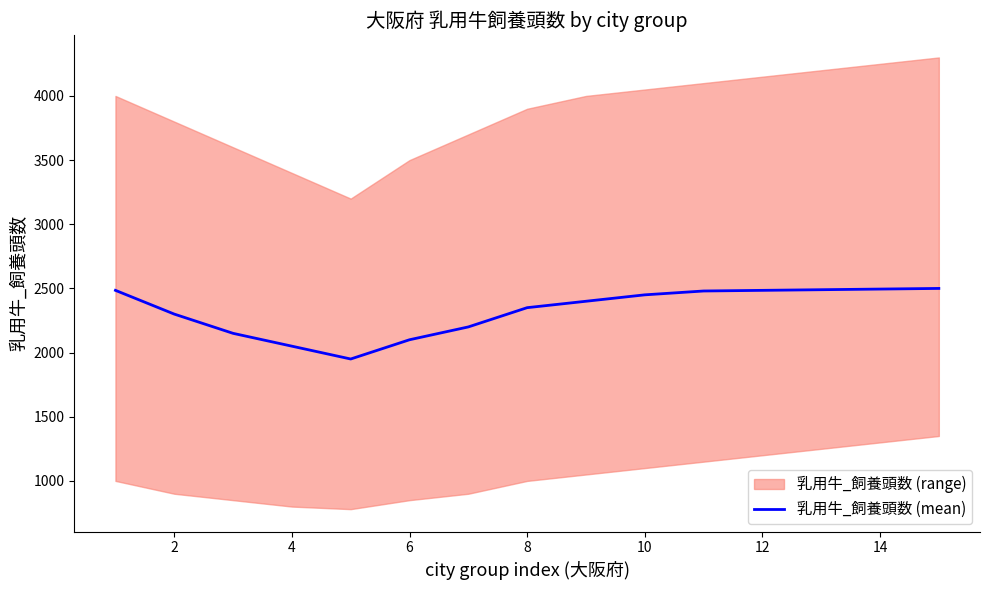

What is the label of the 4th point from the right?

12